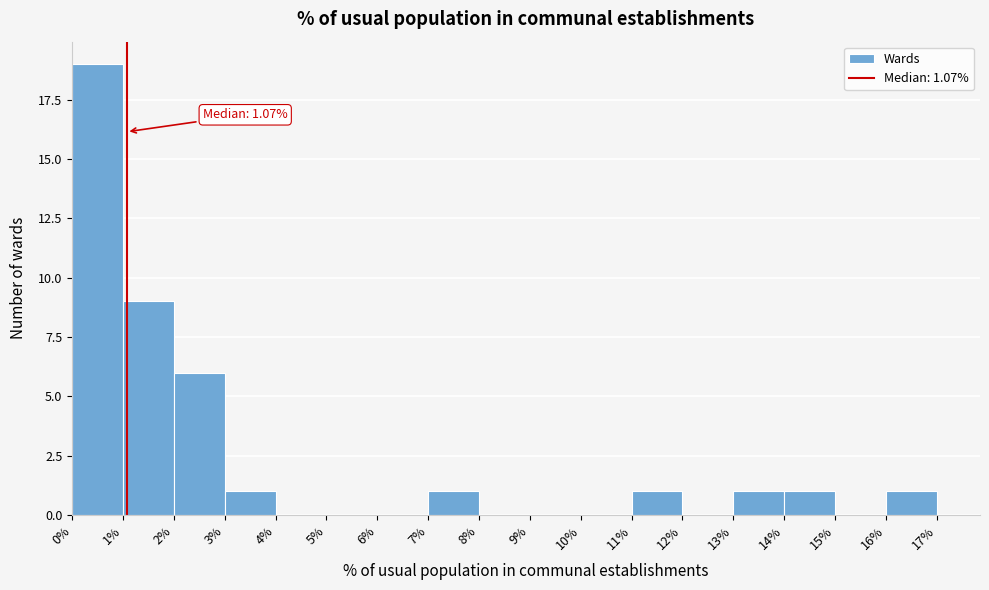

Which range on the x-axis has the tallest bar?

0% to 1%